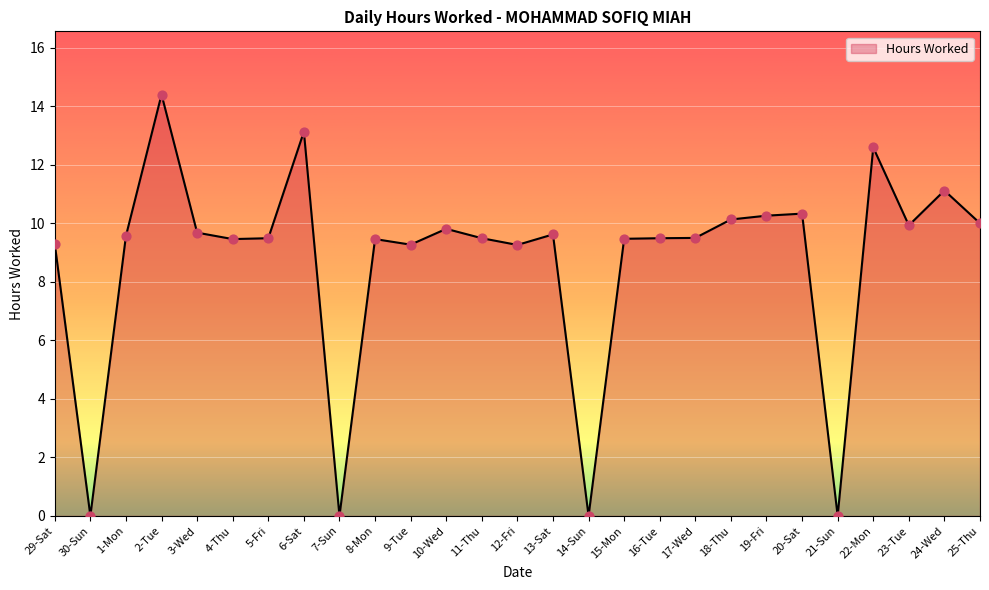

What is the change in value from 13-Sat to 23-Tue?

+0.3